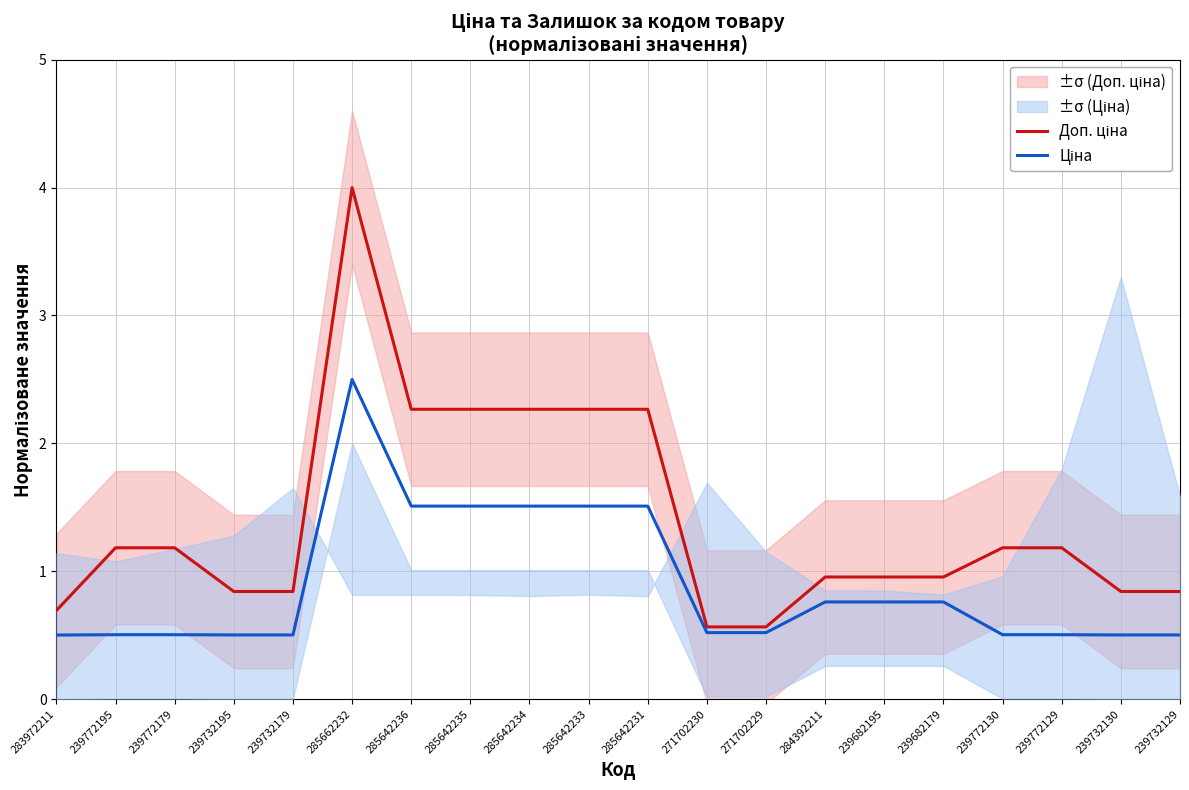

The Доп. ціна series shows 0.7 at 283972211. True or false?

True